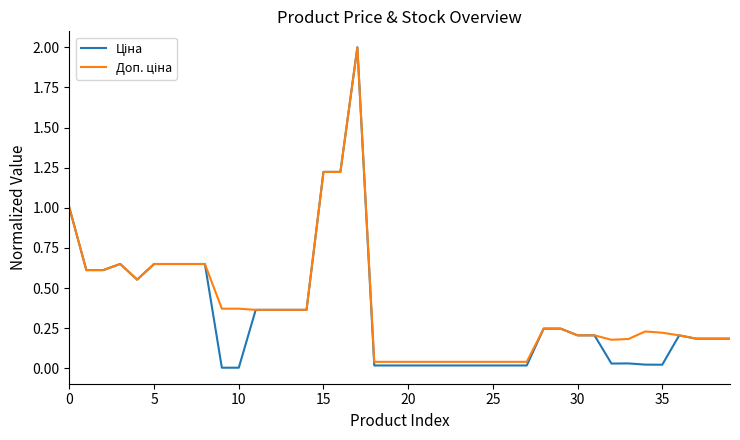

Is this an area chart (filled region under the line)?

No